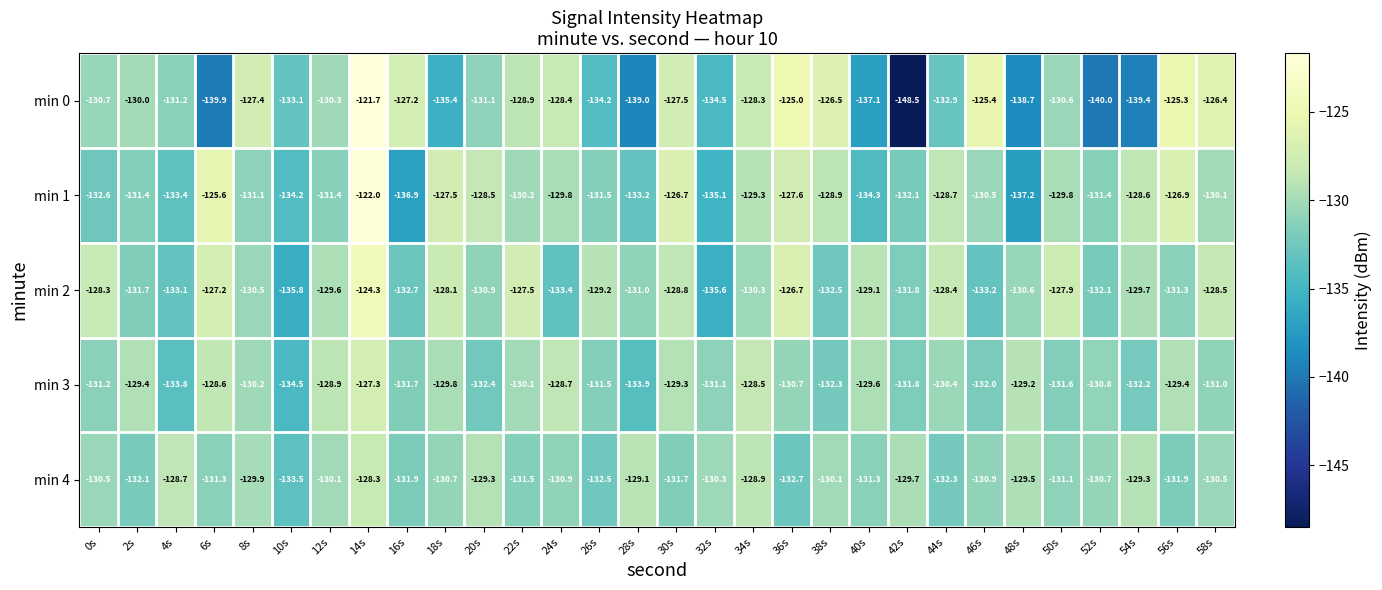

Rank the series by their maximum value, from highest to lowest.

min 0, min 1, min 2, min 3, min 4